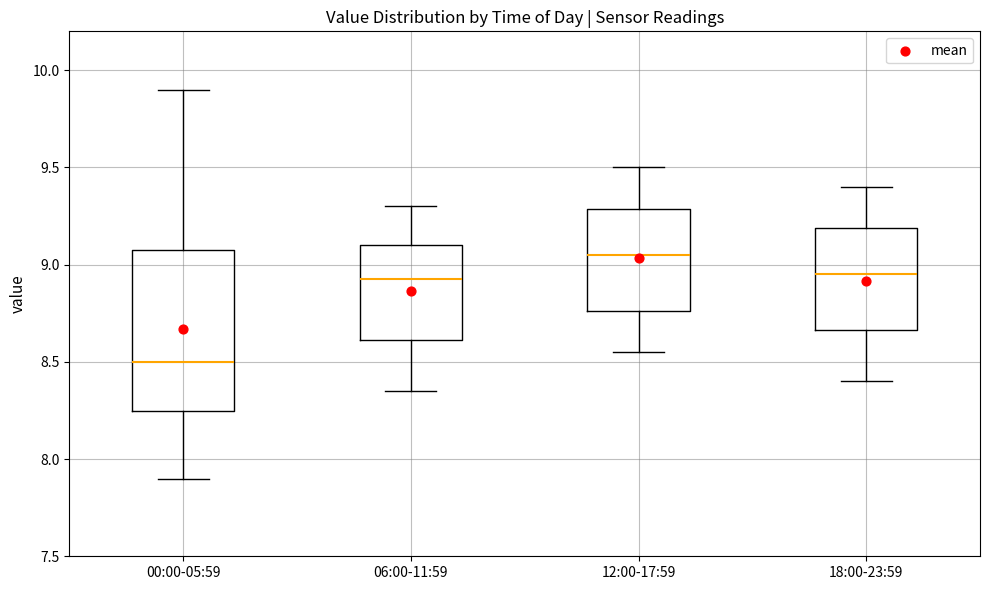

Reading left to right, read every box against the y-axis: the position of its median line, the range the box covers, and the ends of its whiskers. The values are not printed on the chart, so give them approximately, as read against the axis.

00:00-05:59: median 8.50, box 8.25 to 9.10, whiskers 7.90 to 9.90
06:00-11:59: median 8.95, box 8.60 to 9.10, whiskers 8.35 to 9.30
12:00-17:59: median 9.05, box 8.75 to 9.30, whiskers 8.55 to 9.50
18:00-23:59: median 8.95, box 8.65 to 9.20, whiskers 8.40 to 9.40